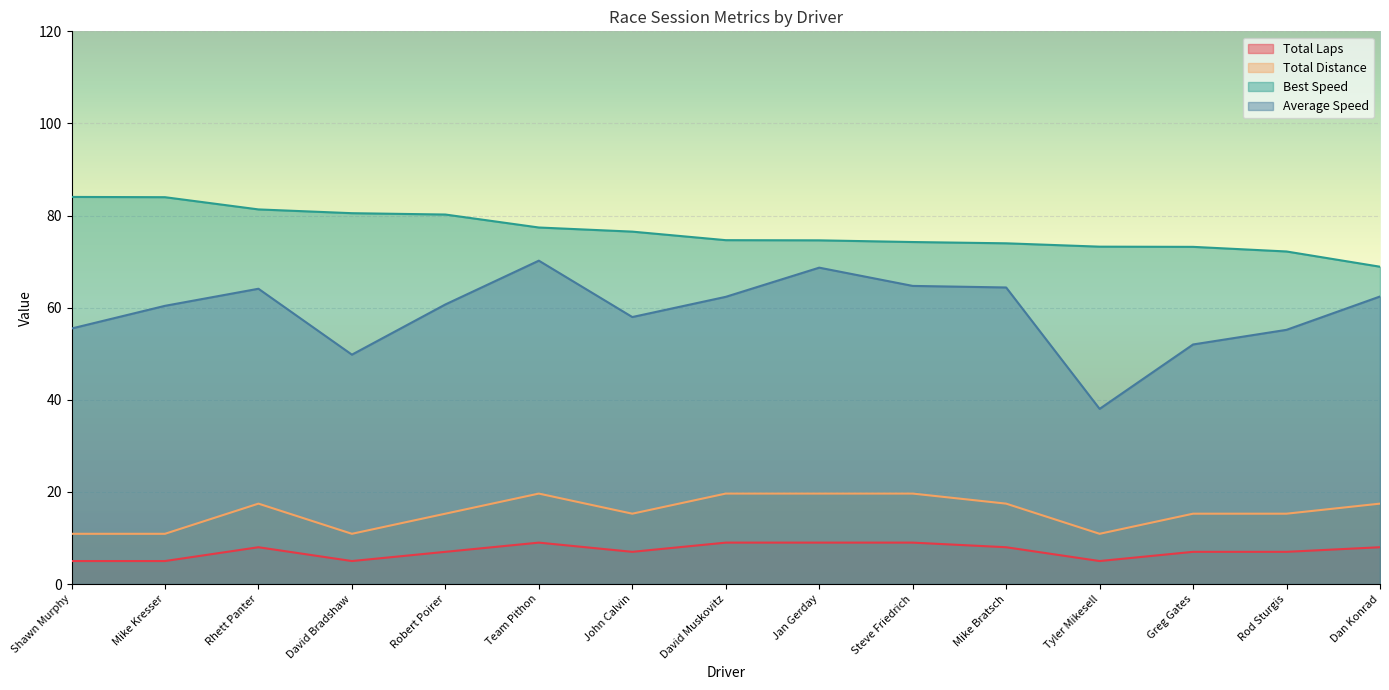

True or false: Average Speed and Total Laps intersect in this chart.

False